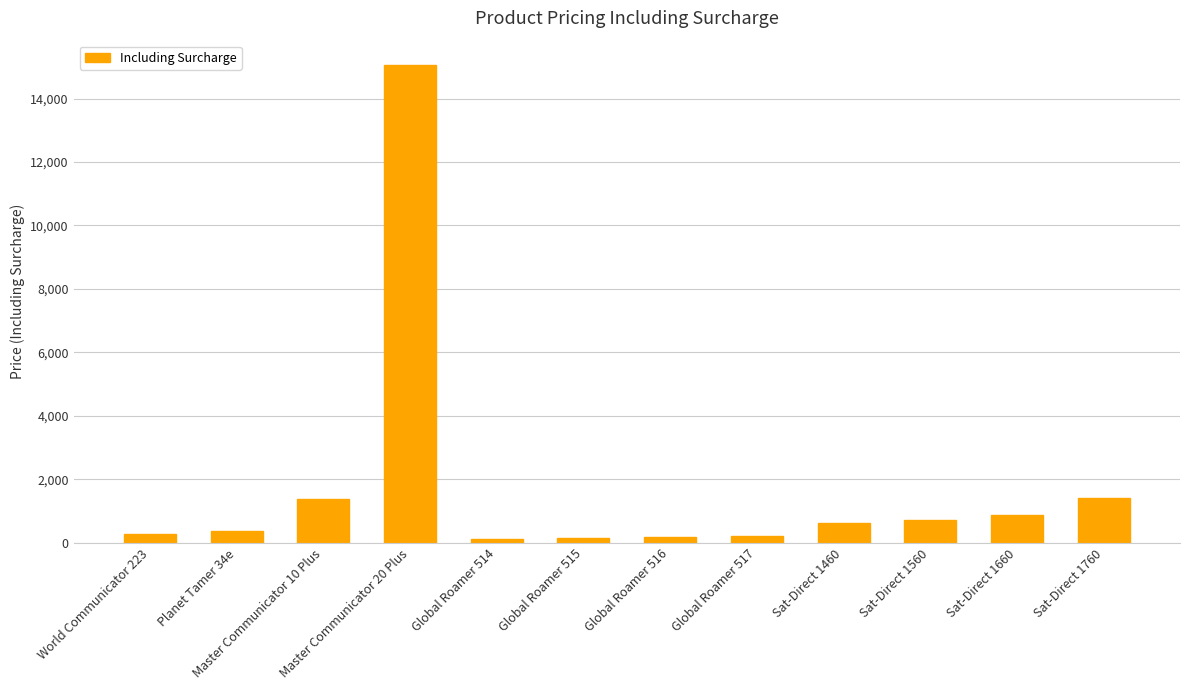

How many bars are there in total?

12